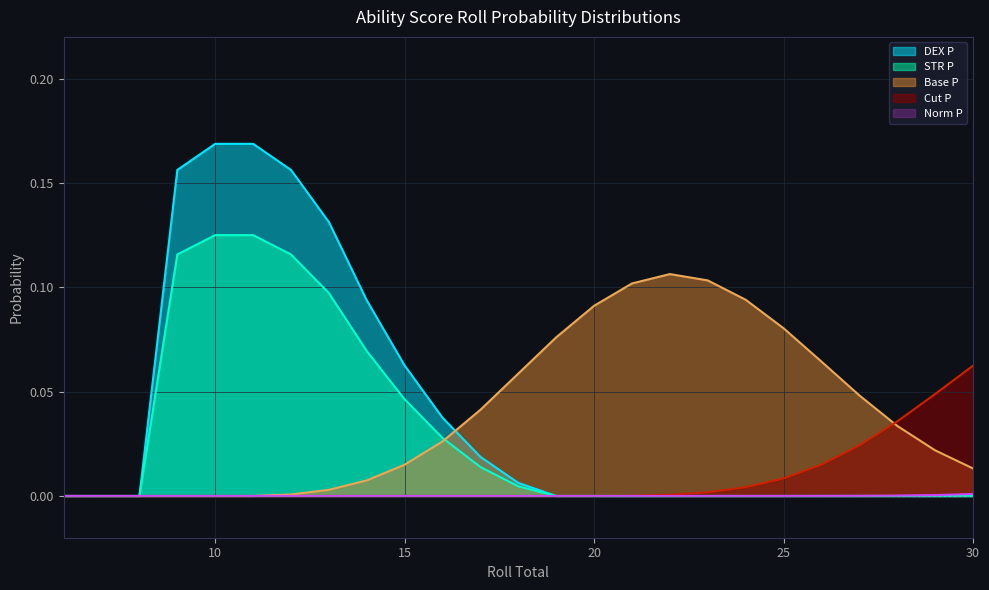

The Norm P series shows 0.0 at 7. True or false?

True